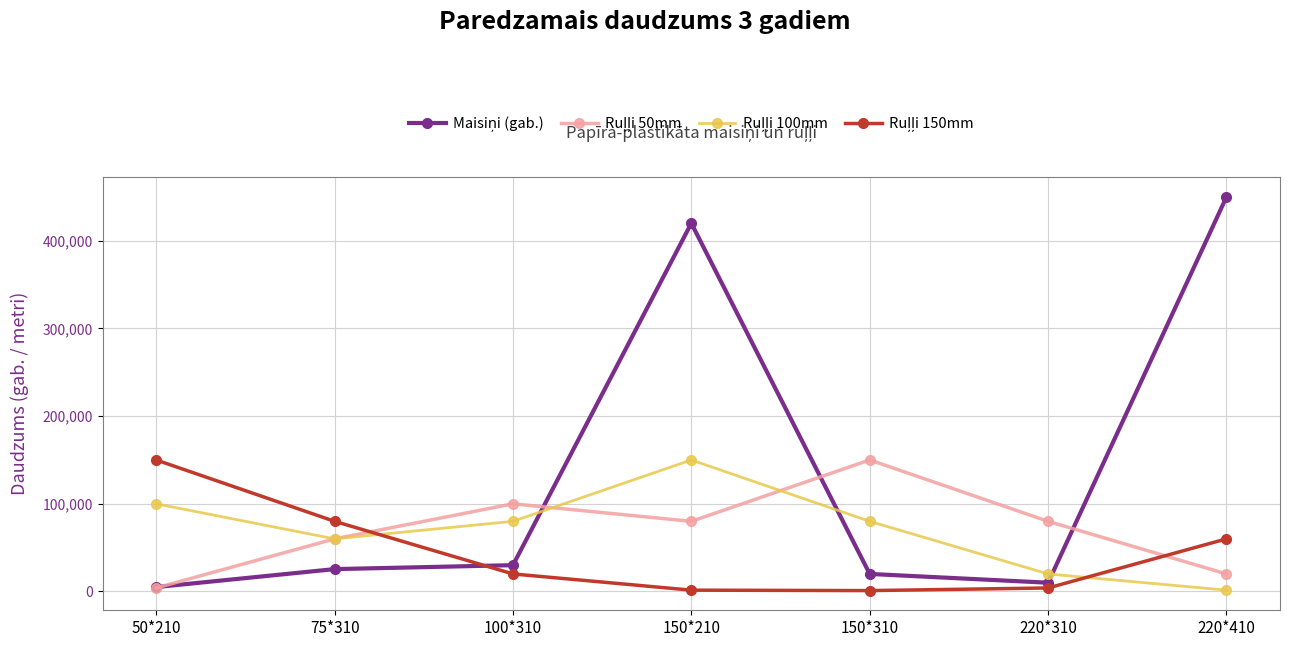

What is the label of the 1st point from the right?

220*410